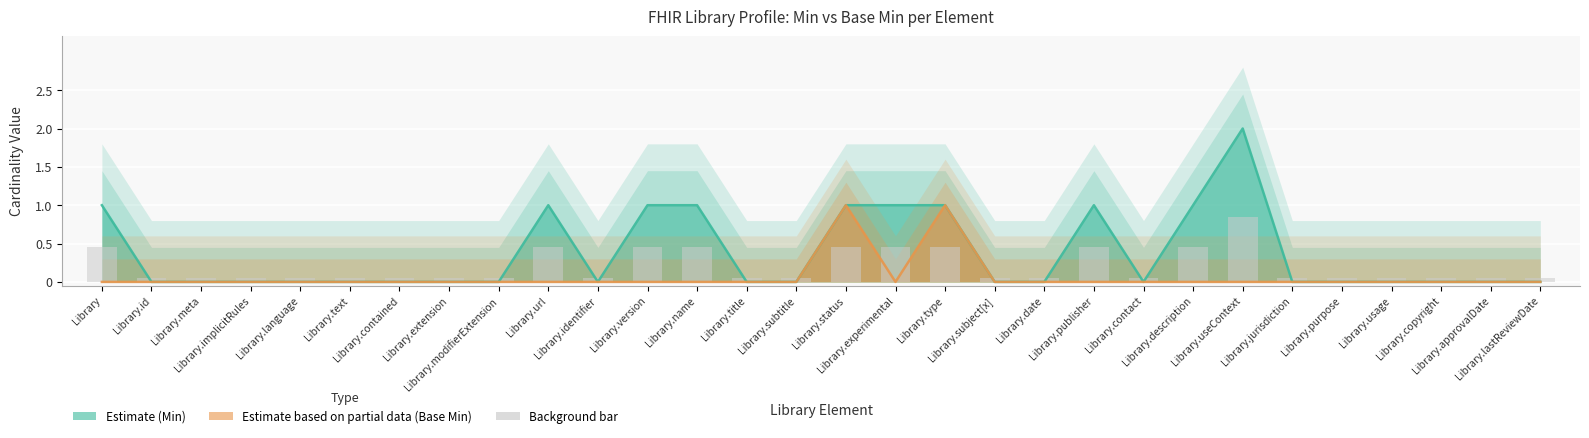

List the labels in order of Min value, smallest first.

Library.id, Library.meta, Library.implicitRules, Library.language, Library.text, Library.contained, Library.extension, Library.modifierExtension, Library.identifier, Library.title, Library.subtitle, Library.subject[x], Library.date, Library.contact, Library.jurisdiction, Library.purpose, Library.usage, Library.copyright, Library.approvalDate, Library.lastReviewDate, Library, Library.url, Library.version, Library.name, Library.status, Library.experimental, Library.type, Library.publisher, Library.description, Library.useContext